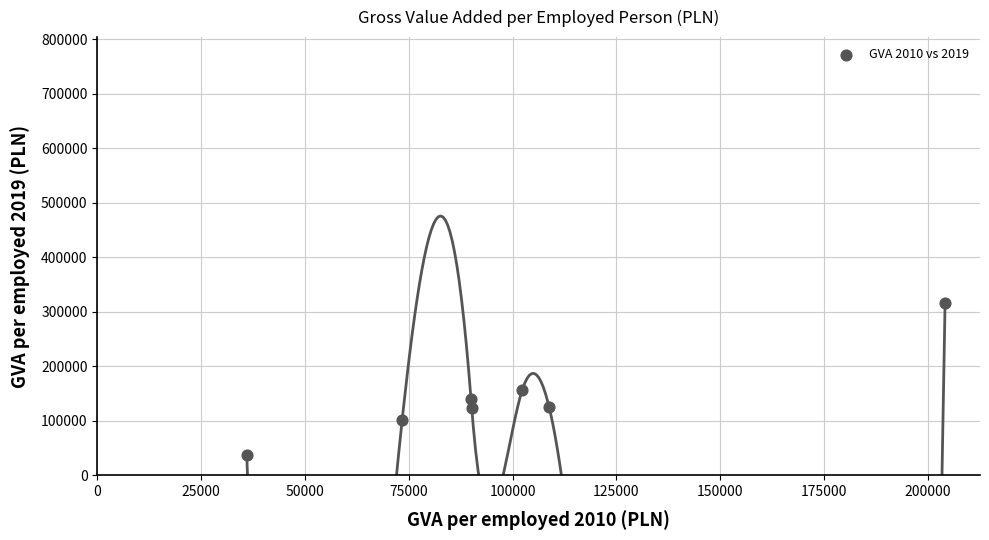

What Y value in the scatter plot is closest to 176827?

156355